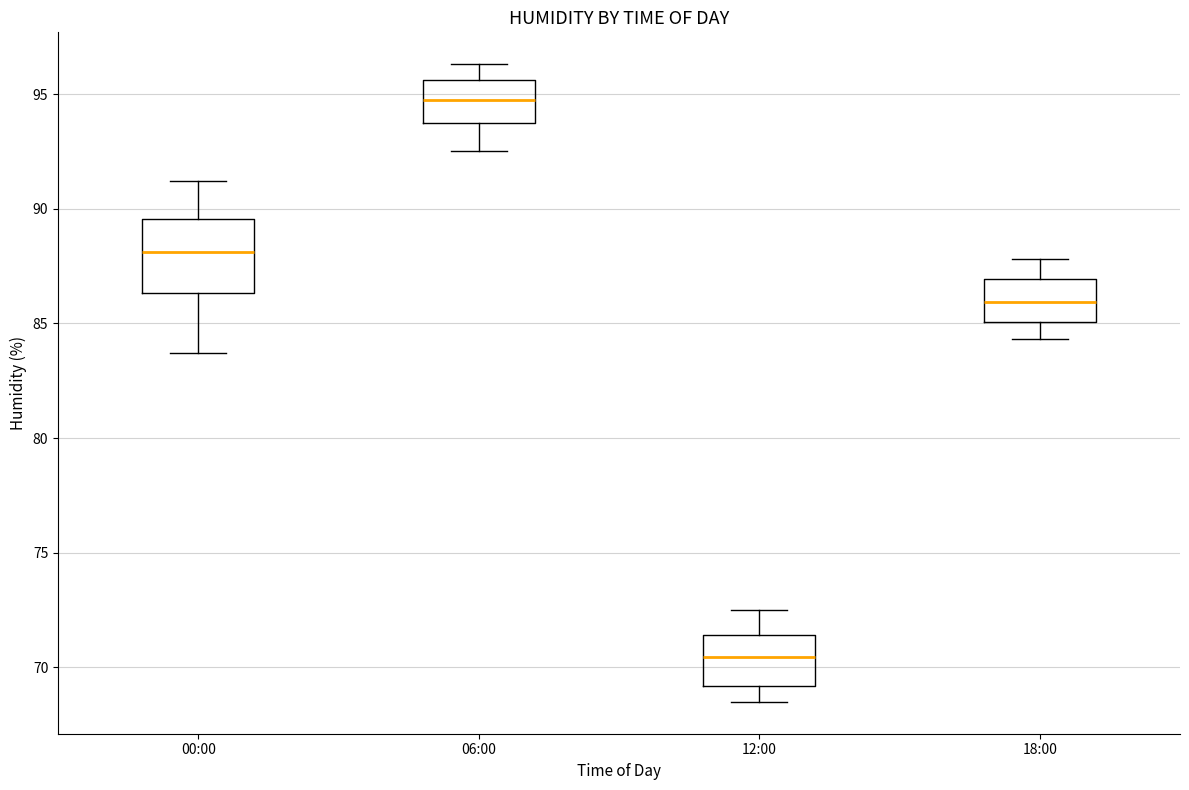

Reading left to right, transcribe this box plot: for each box, give where its median line is, the range the box spans, and where its two whiskers end, as read against the y-axis. The values are not printed on the chart, so give them approximately, as read against the axis.

00:00: median 88.0, box 86.5 to 89.5, whiskers 83.5 to 91.0
06:00: median 95.0, box 94.0 to 95.5, whiskers 92.5 to 96.5
12:00: median 70.5, box 69.0 to 71.5, whiskers 68.5 to 72.5
18:00: median 86.0, box 85.0 to 87.0, whiskers 84.5 to 88.0